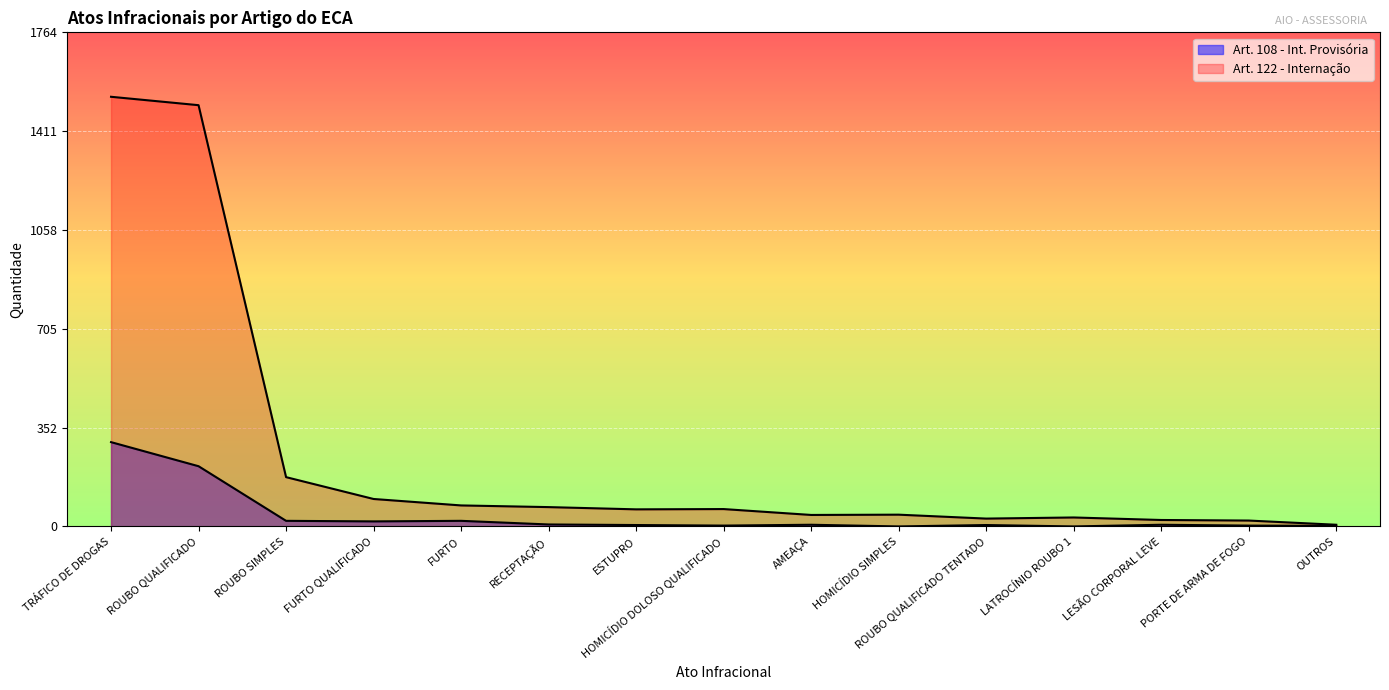

How many data points in Art. 108 - Int. Provisória are less than 6?

7